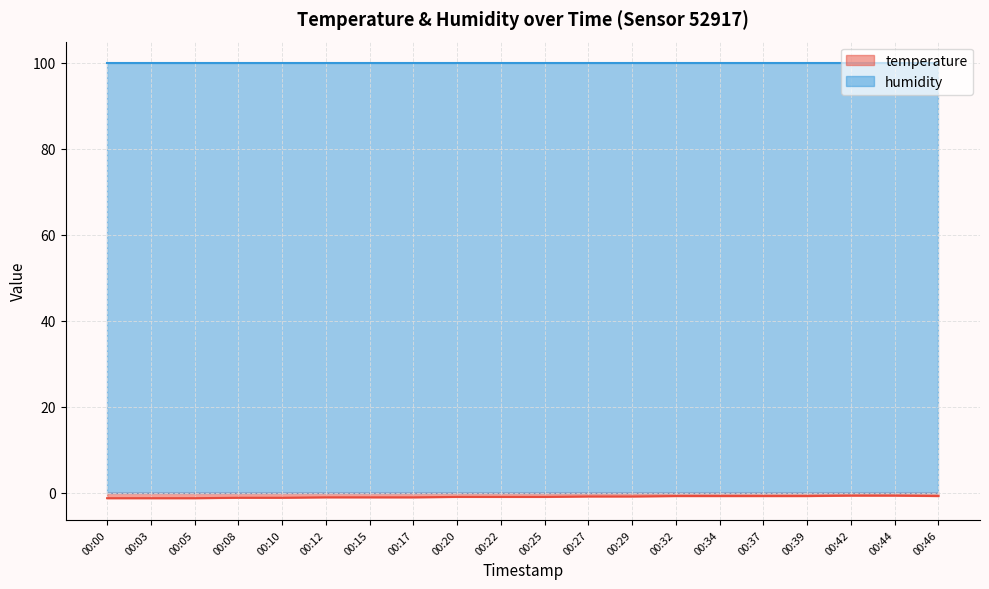

At how many categories does at least one series exceed 51?

20